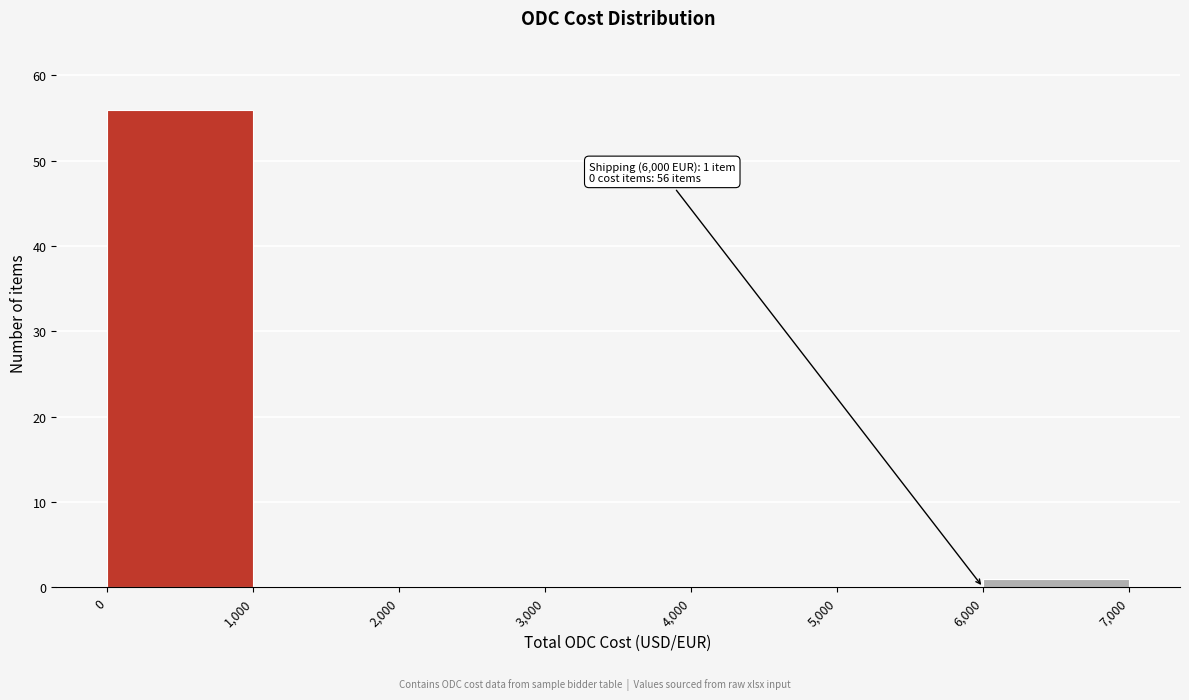

Which range on the x-axis has the tallest bar?

0 to 1,000